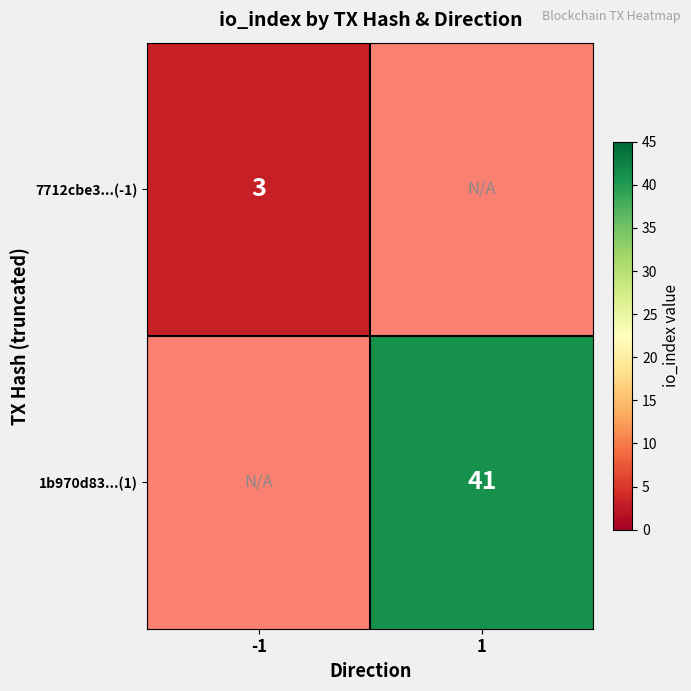

Is the value of 1b970d83...(1) at 1 greater than the value of 7712cbe3...(-1) at -1?

Yes